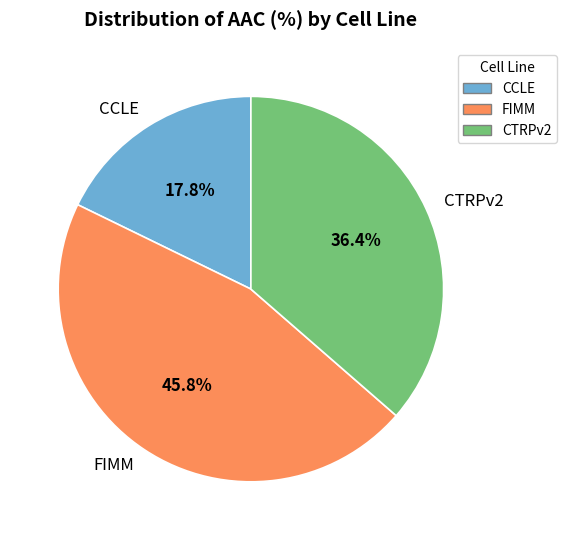

Is CCLE the majority of the pie?

No